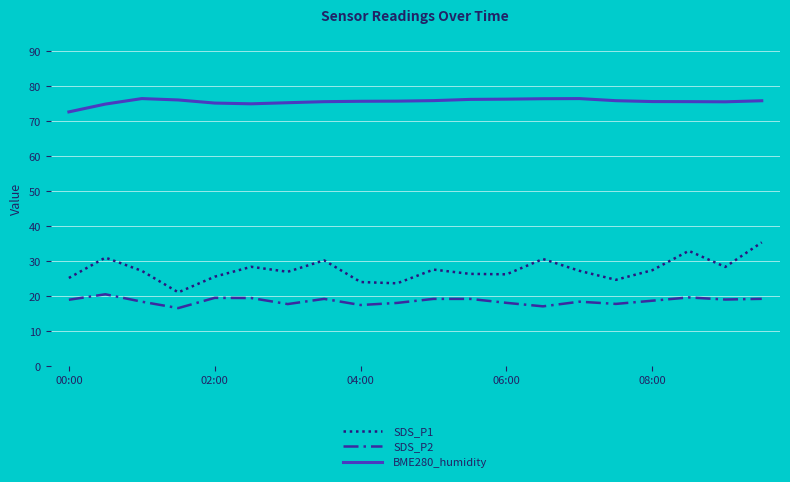

True or false: BME280_humidity and SDS_P2 cross at least once.

False